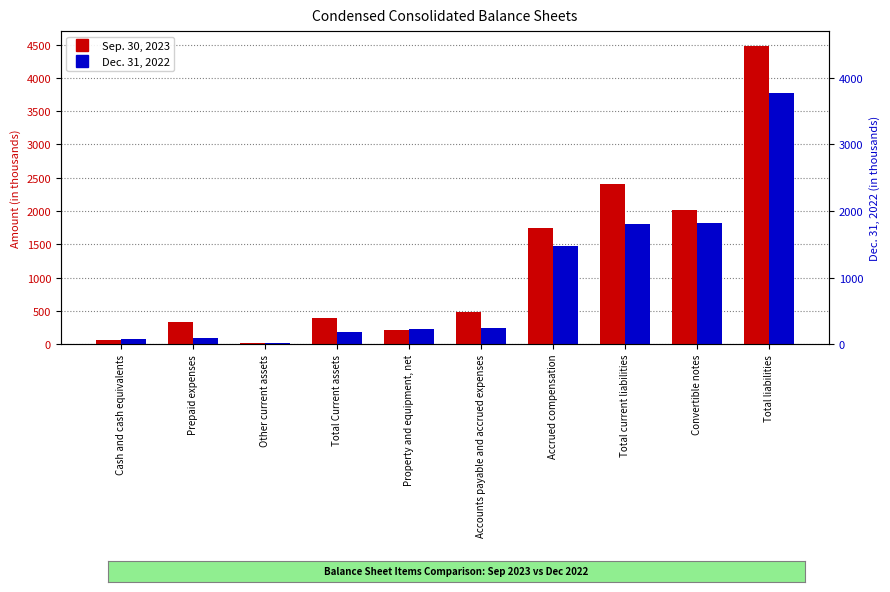

What position from the left is Convertible notes?

9